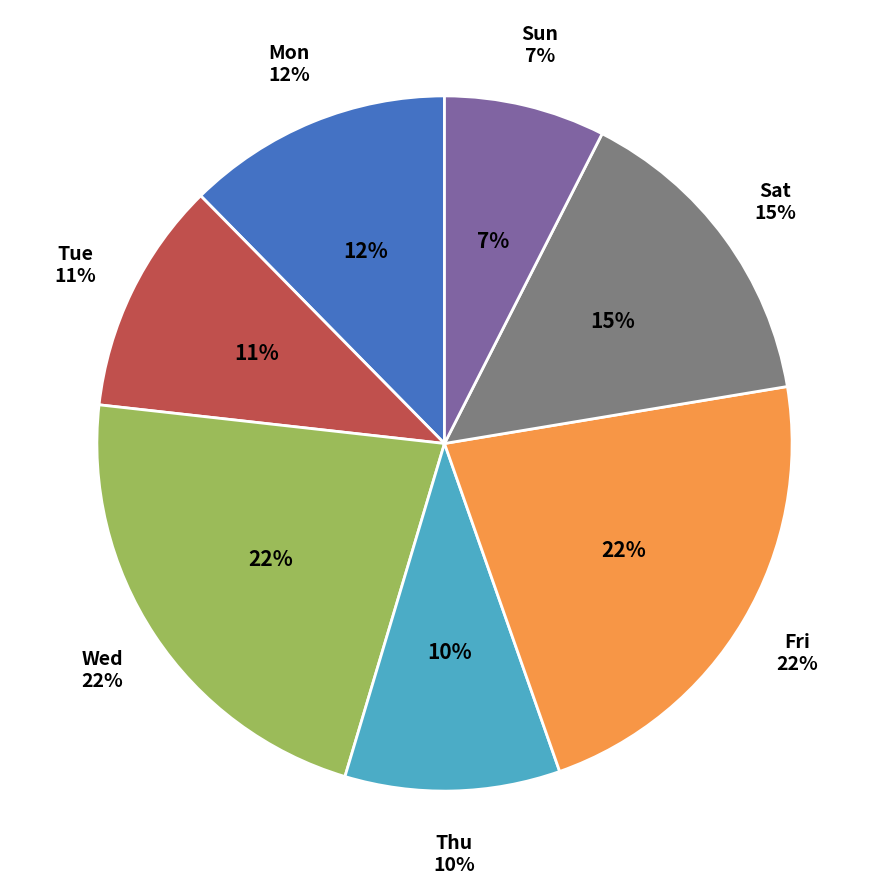

True or false: Thu 5 accounts for 1% of the total.

False